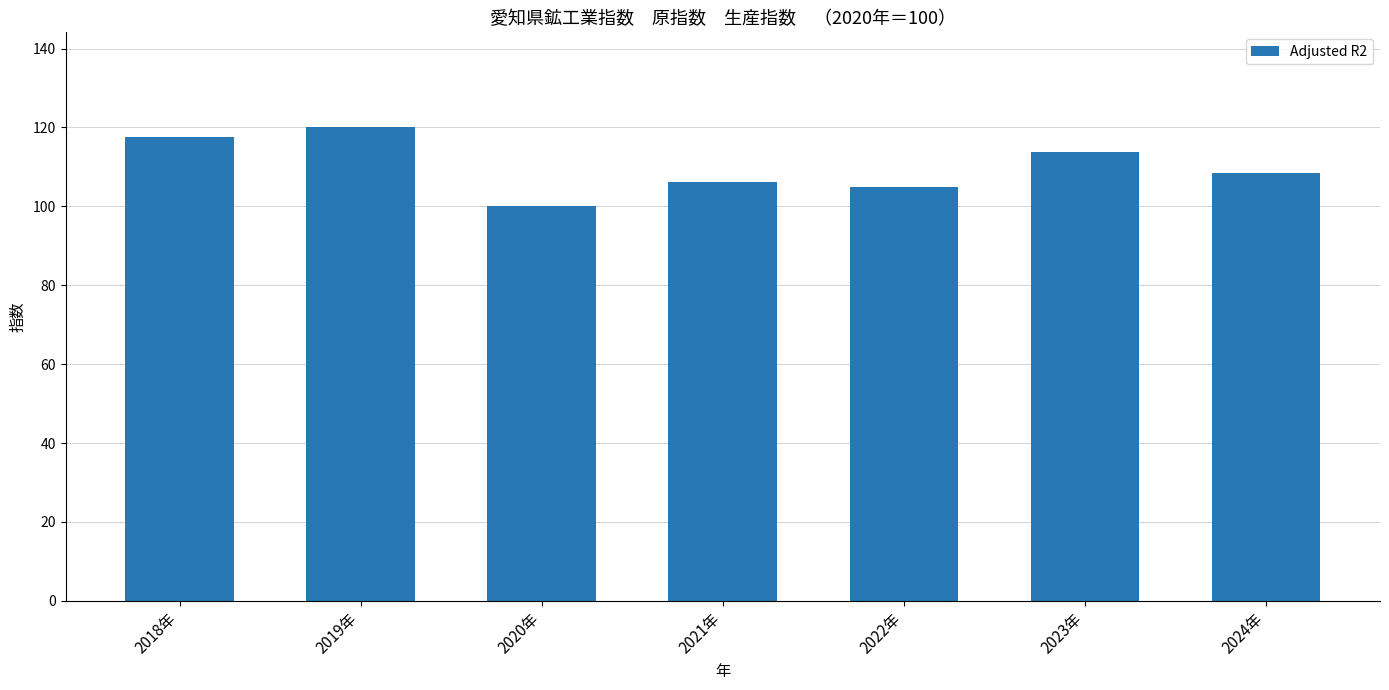

What is the greatest value displayed?

120.1